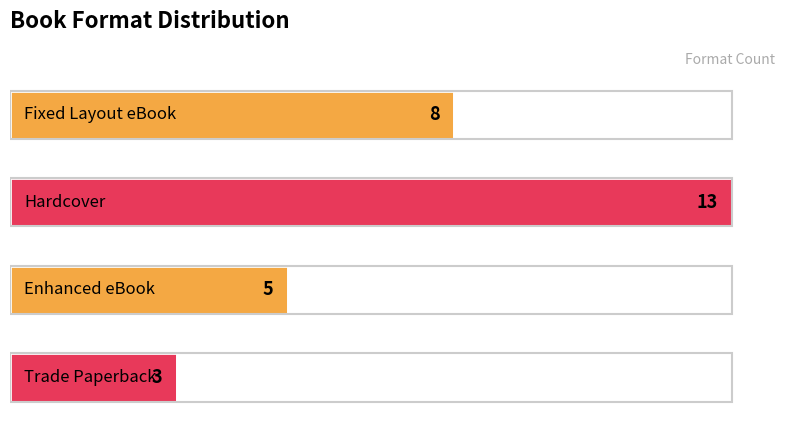

What is the label of the 4th bar from the right?

Fixed Layout eBook